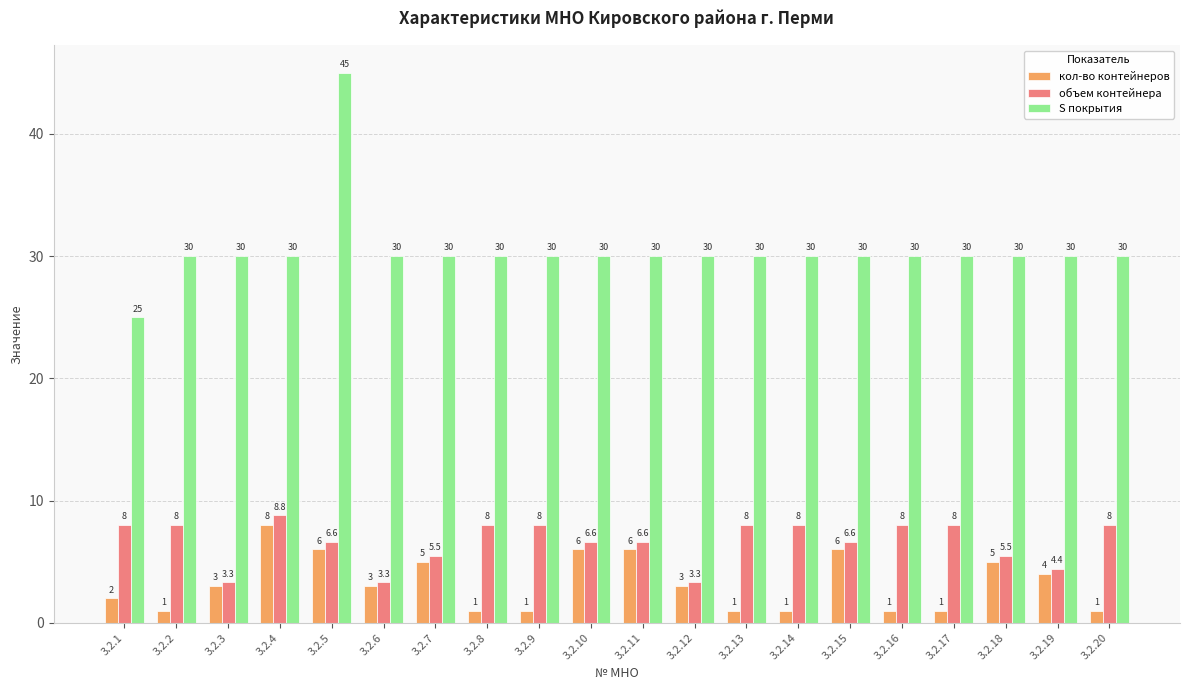

How many values in the кол-во контейнеров series are below 3?

9